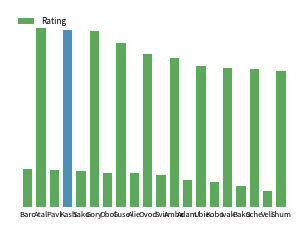

Are the bars horizontal?

No